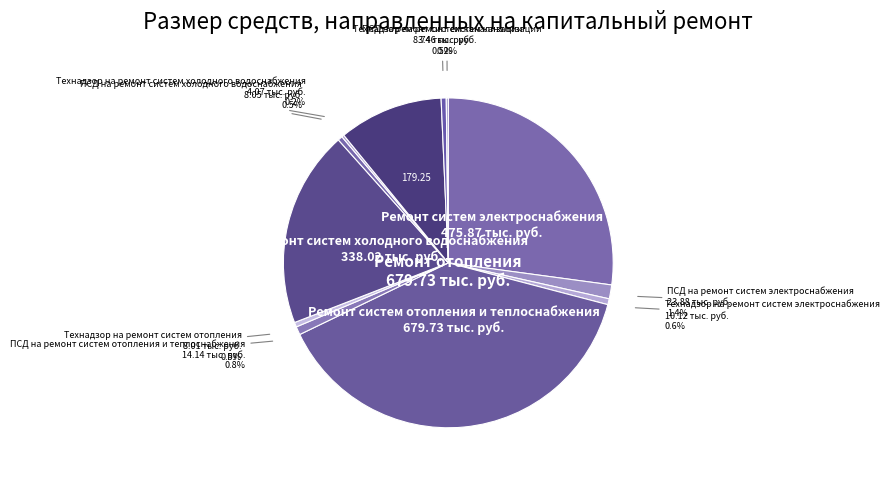

Which category has the smallest portion of the pie?

Технадзор на ремонт систем канализации